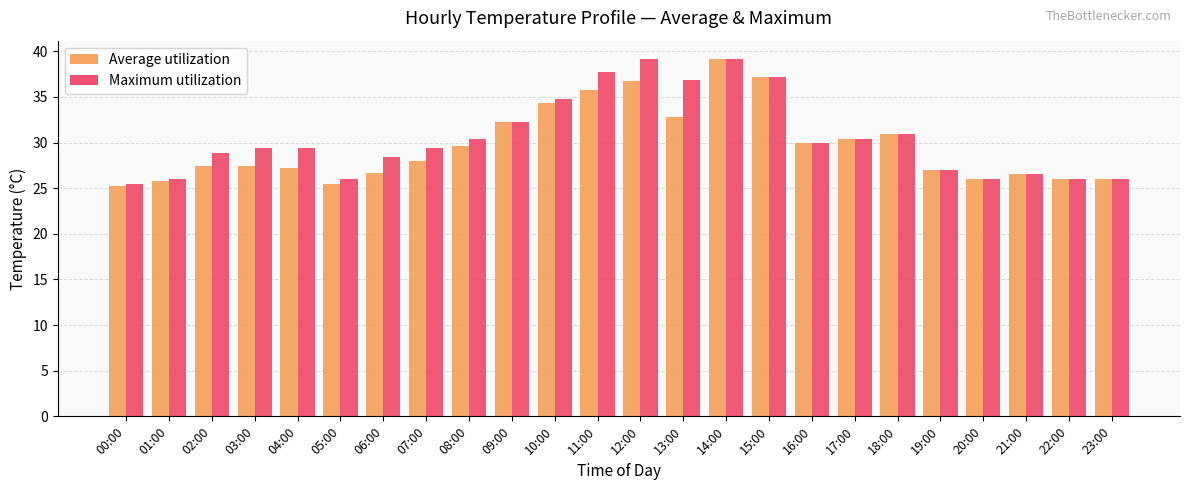

What is the maximum value shown in the chart?

39.2